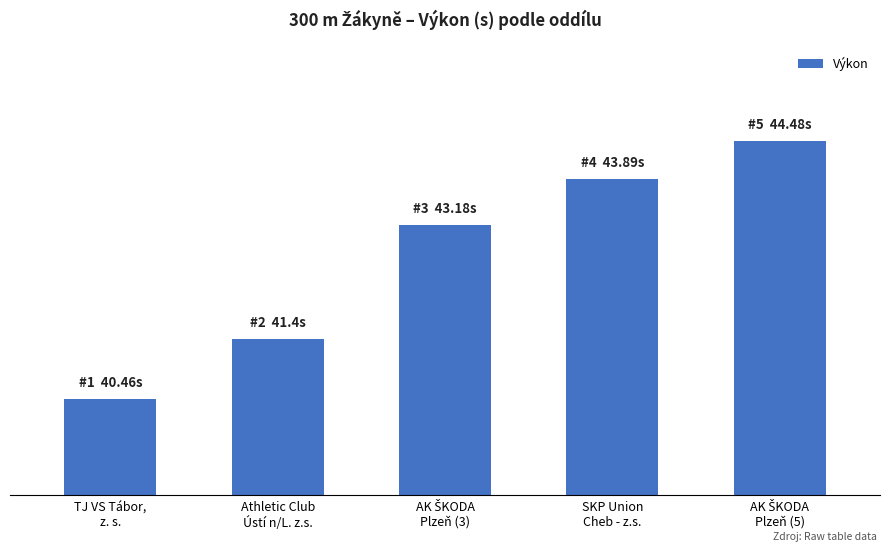

What is the sum of the values at SKP Union
Cheb - z.s. and TJ VS Tábor,
z. s.?

84.3